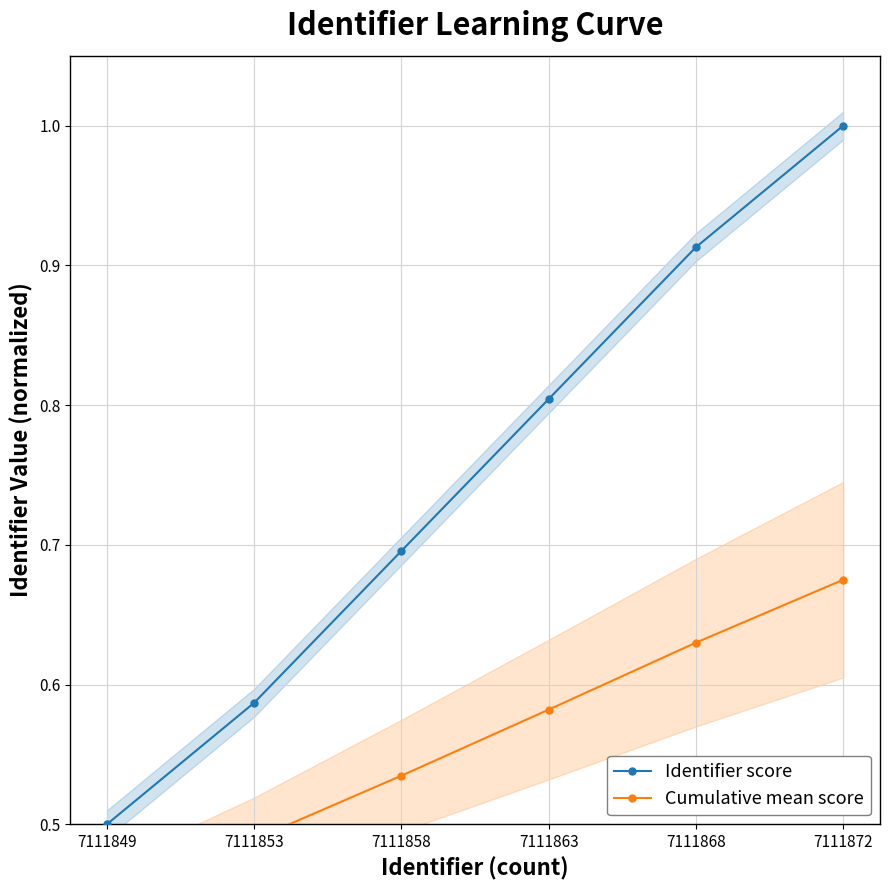

What is the maximum value shown in the chart?

1.0